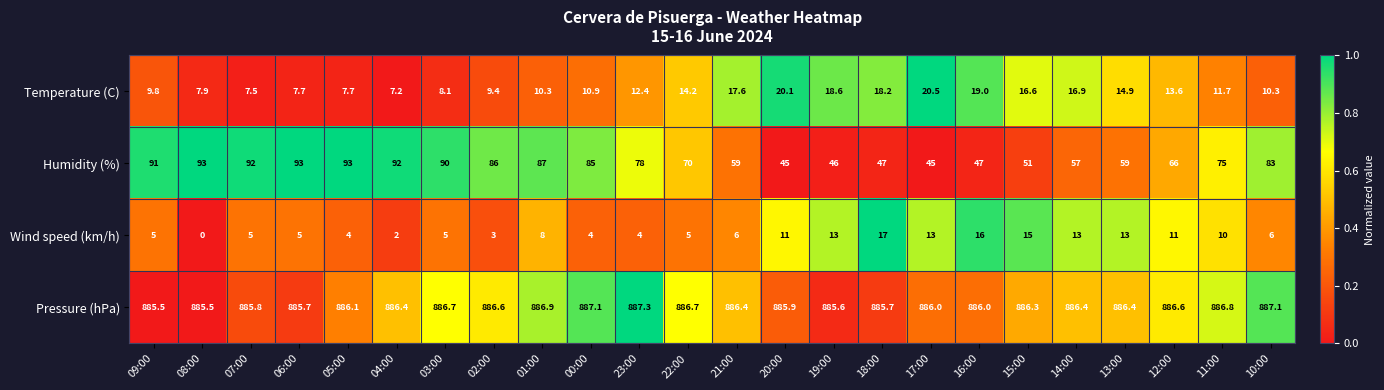

What is the sum of all Wind speed (km/h) values?

194.0